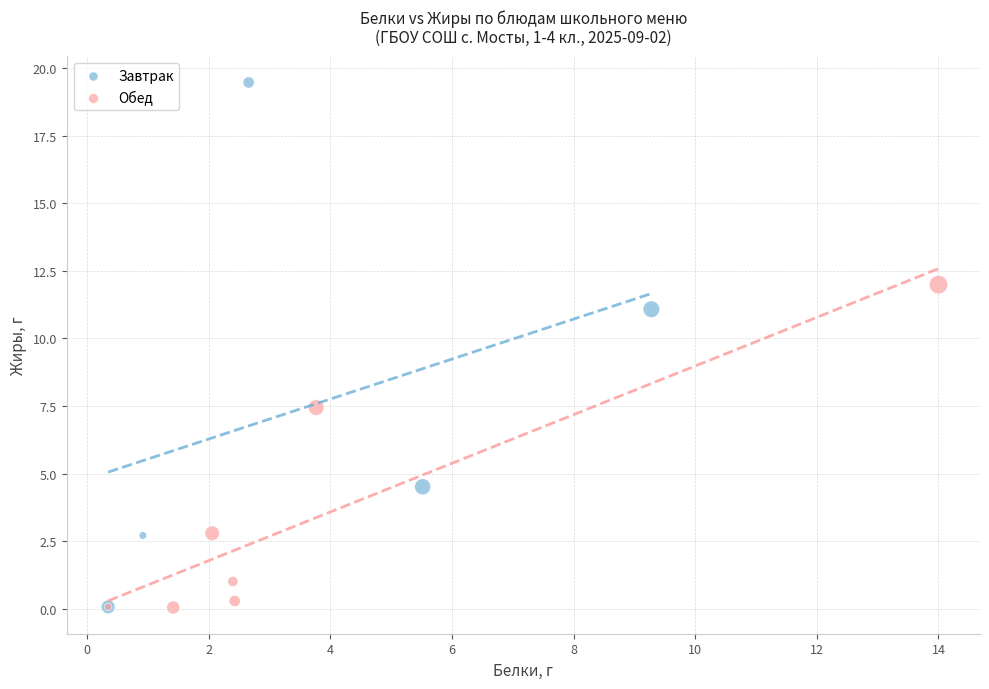

Which series contains the highest Y value?

Завтрак